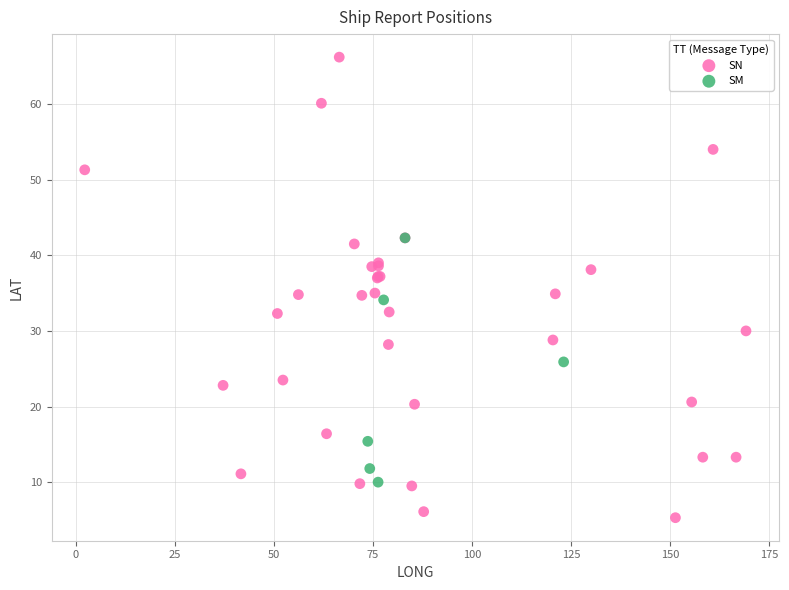

Which series contains the highest Y value?

SN